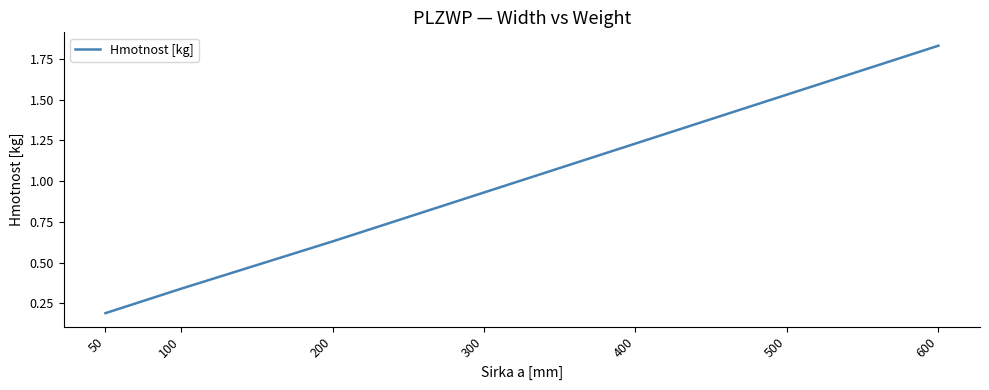

Count the number of categories in the chart.

7